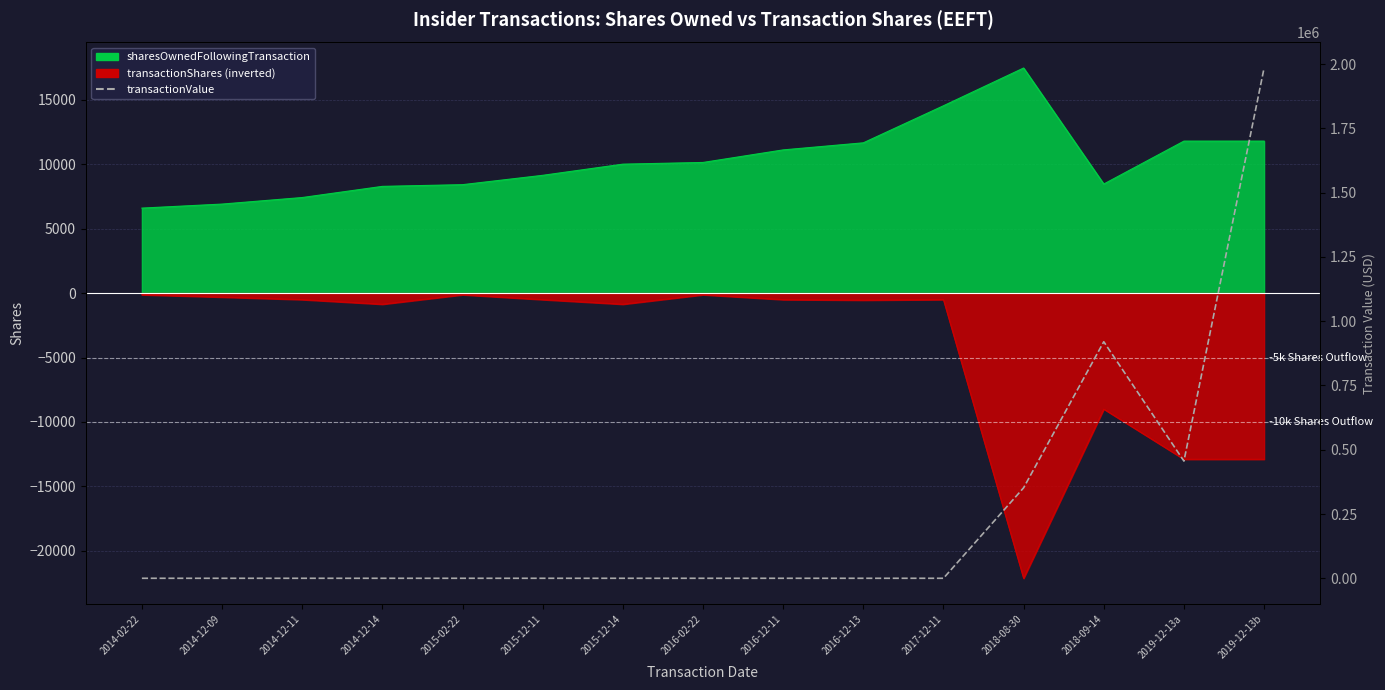

At which label is the value closest to 992567?

2018-09-14